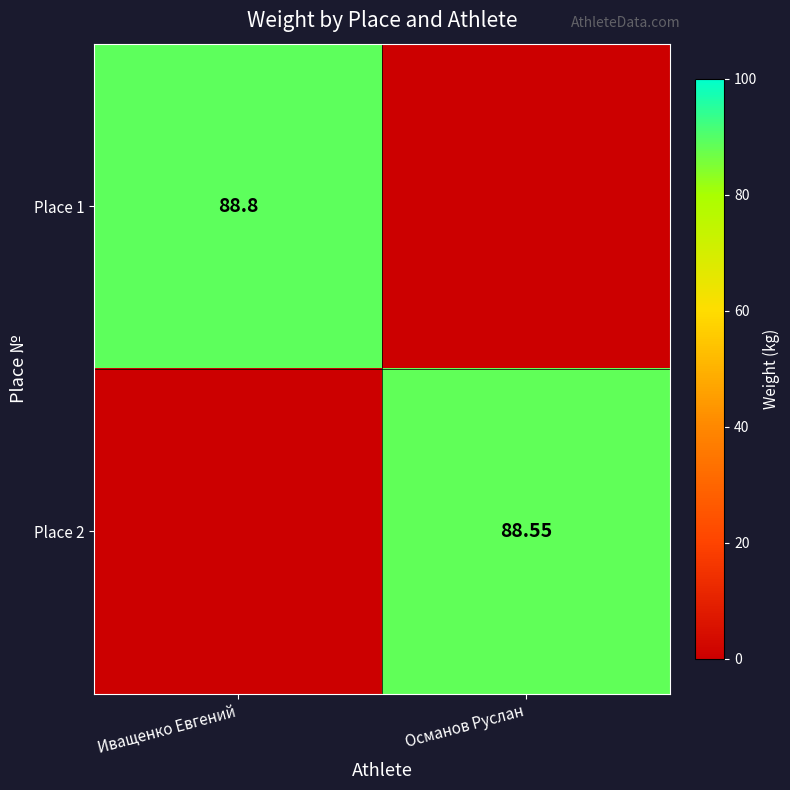

Is the value of Place 2 at Османов Руслан greater than the value of Place 1 at Иващенко Евгений?

No